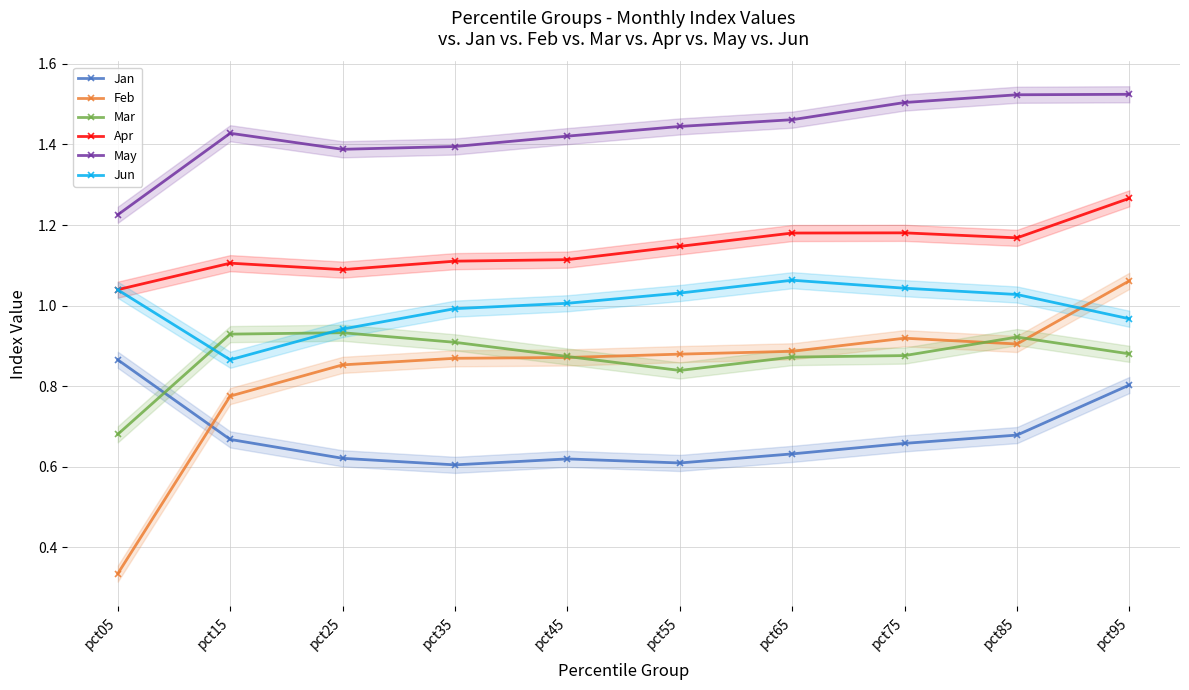

Which series has the largest range (max minus min)?

Feb